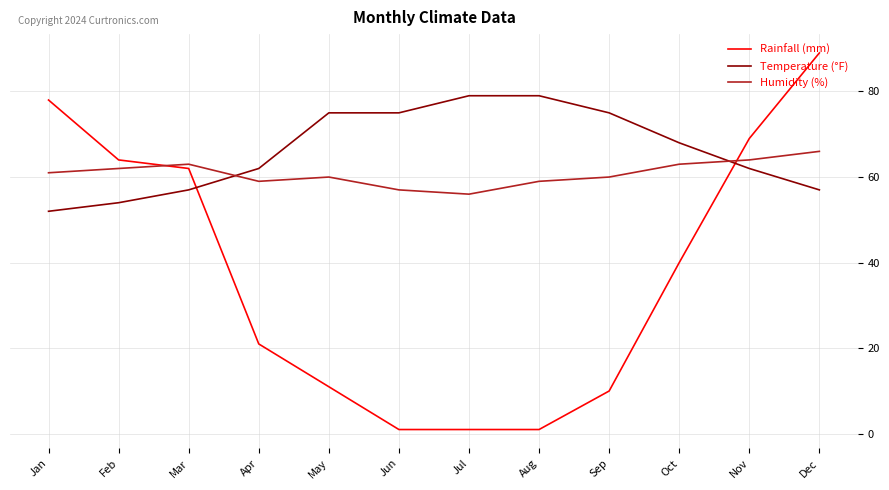

At which category is the sum across all series the highest?

Dec